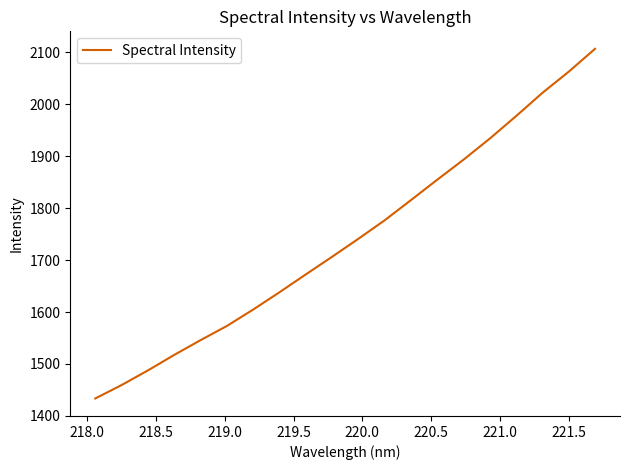

Reading left to right, list all the values displayed in this chart.

1433.6	1459.4	1487.6	1517.4	1545.9	1573.1	1604.8	1638.0	1672.4	1706.3	1741.0	1776.6	1815.5	1854.8	1893.3	1934.0	1977.3	2021.9	2062.6	2106.7